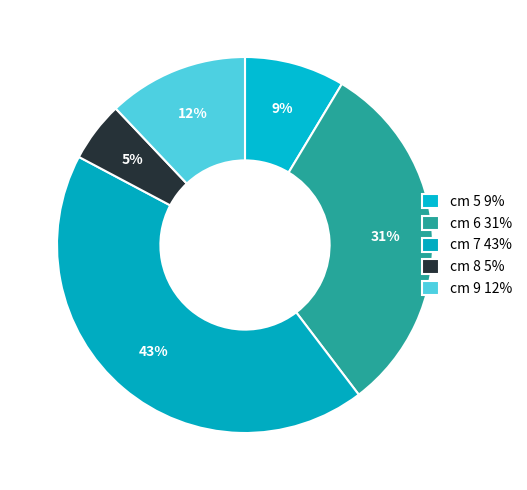

What percentage do cm 8 and cm 9 together represent?

17.2%